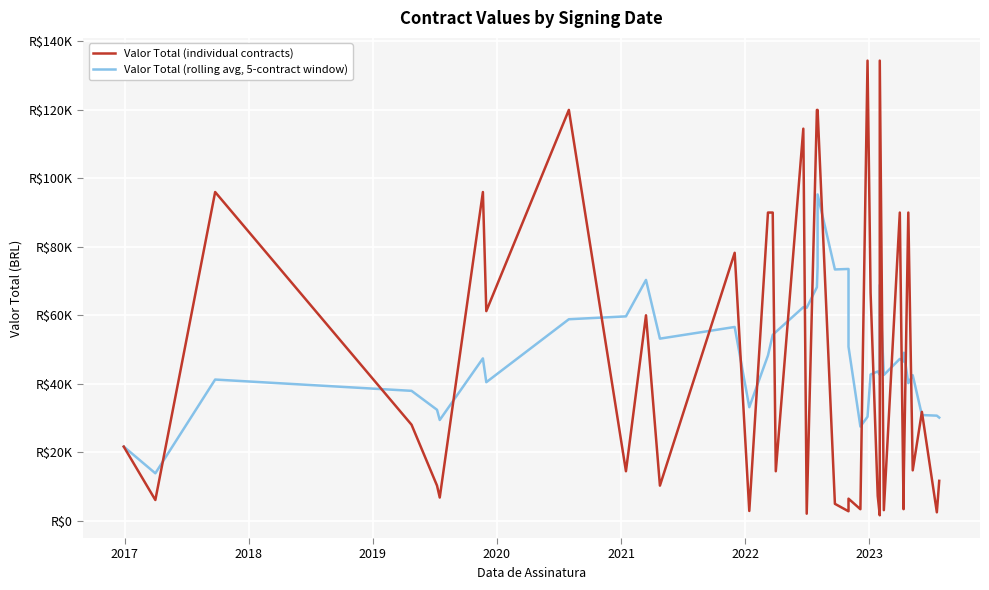

How many intersections are there between Valor Total (rolling avg, 5-contract window) and Valor Total (individual contracts)?

22